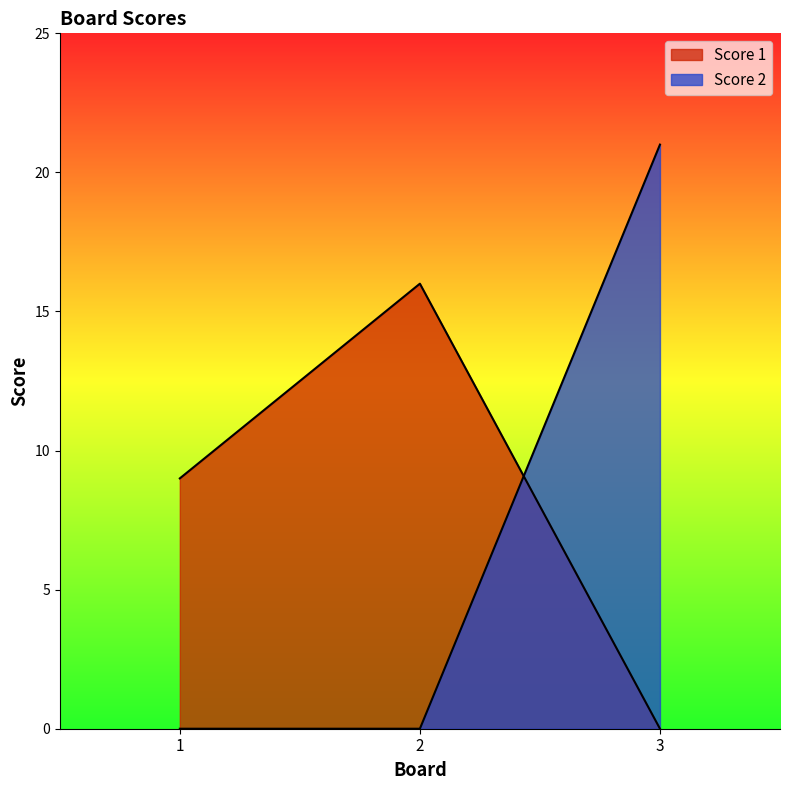

What is the approximate value of Score 2 at 3?

21